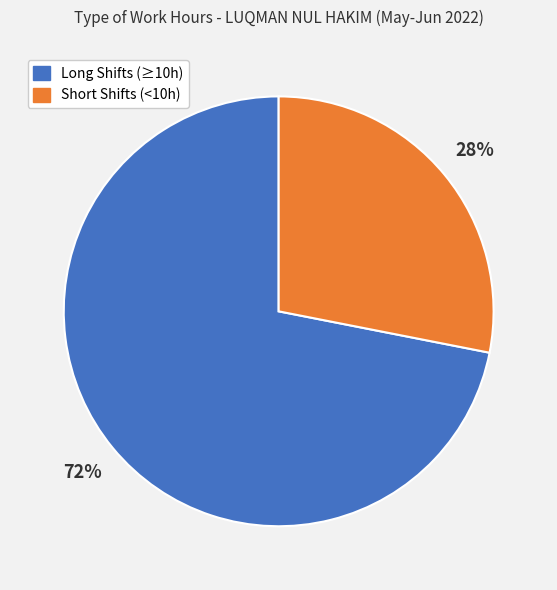

To the nearest percent, what is the average slice percentage?

50%